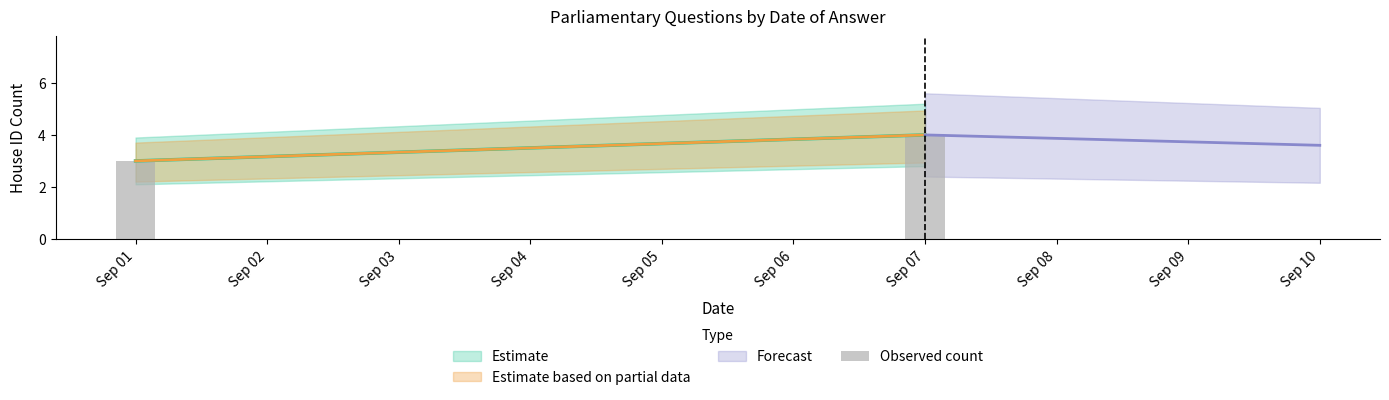

Count the values in the range 3 to 4.

2